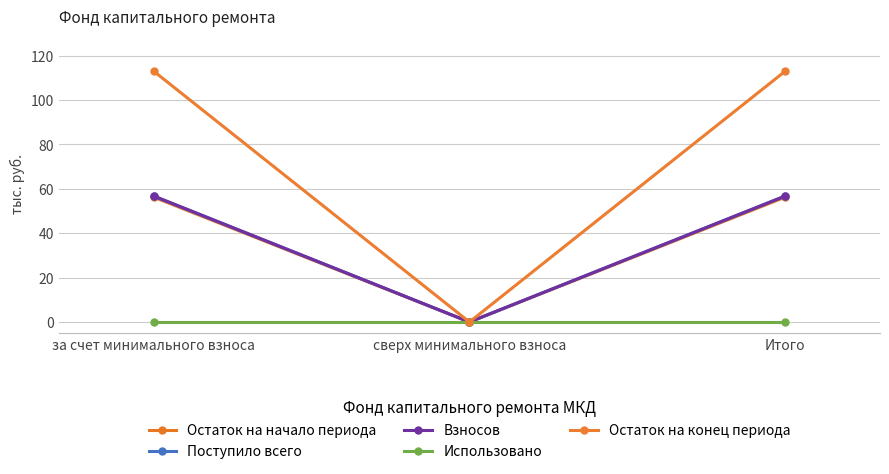

Does the chart have visible grid lines?

Yes